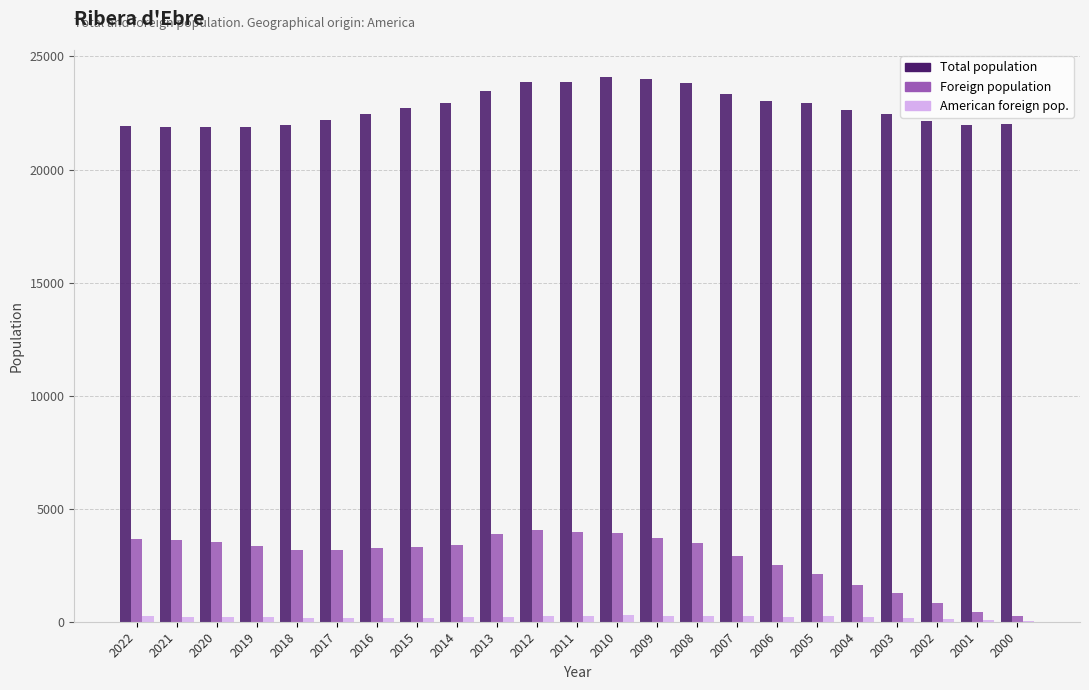

Is the value of Foreign population at 2012 greater than the value of Total population at 2002?

No